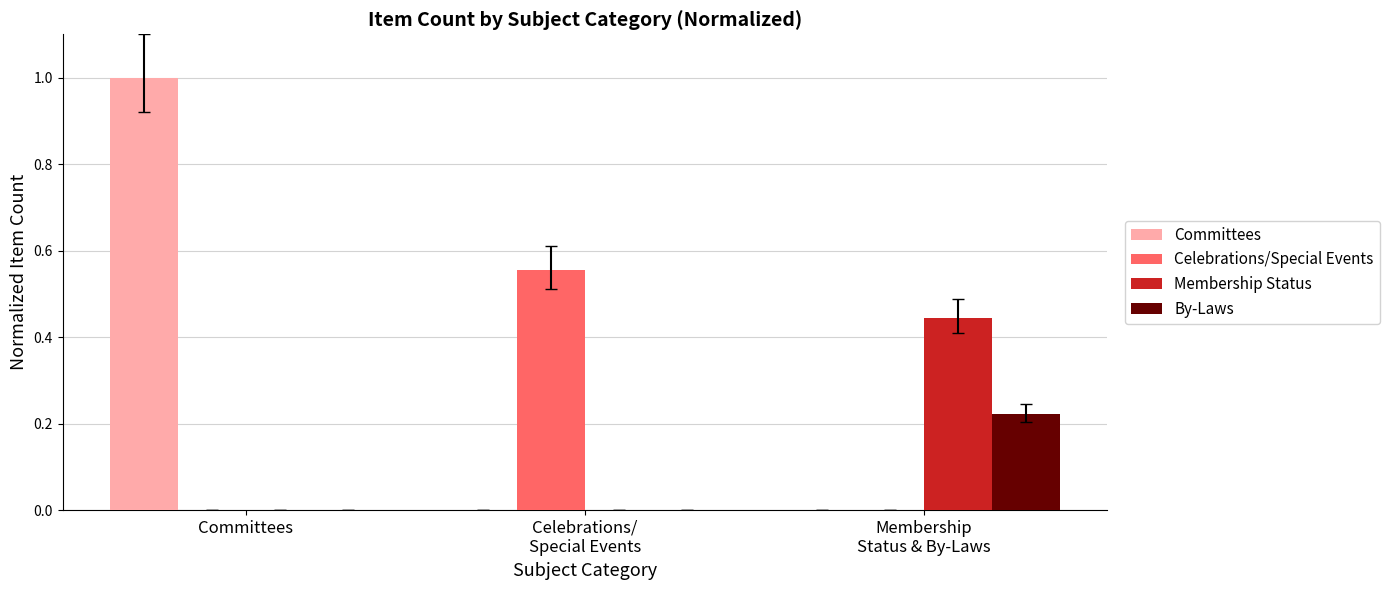

Which series has the largest range (max minus min)?

Committees